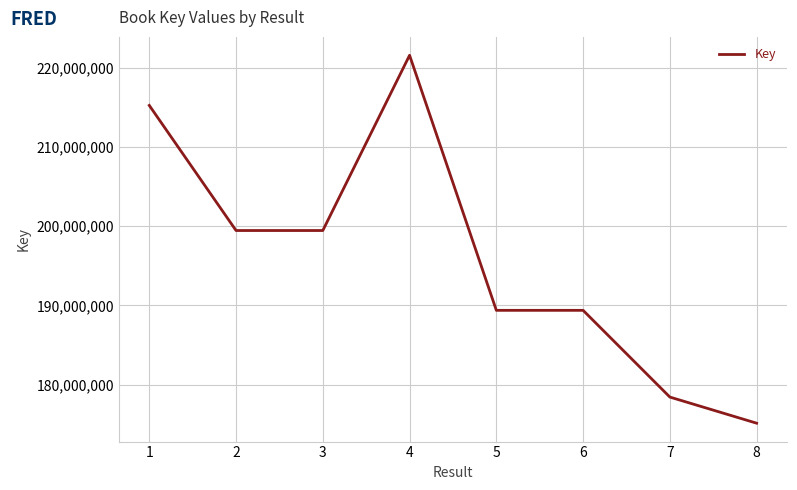

At which category does the data reach its first local peak?

4